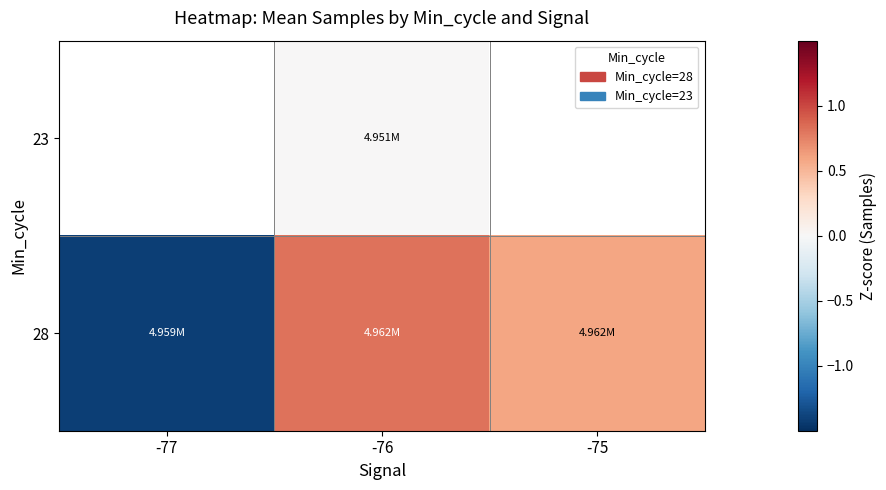

How many categories are shown in the chart?

3